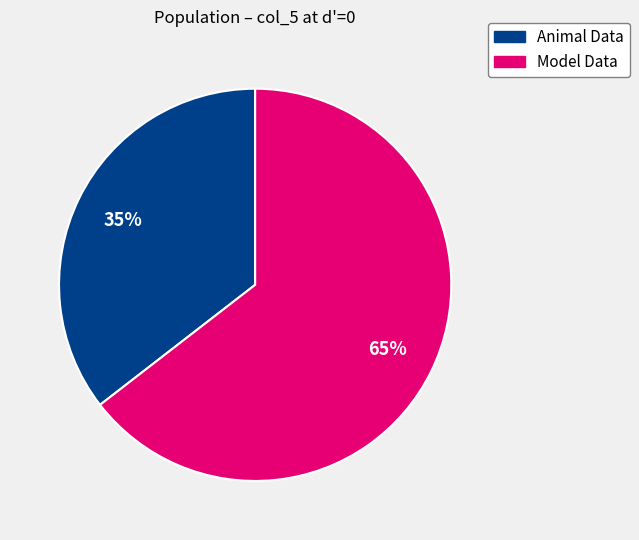

To the nearest percent, what is the average slice percentage?

50%